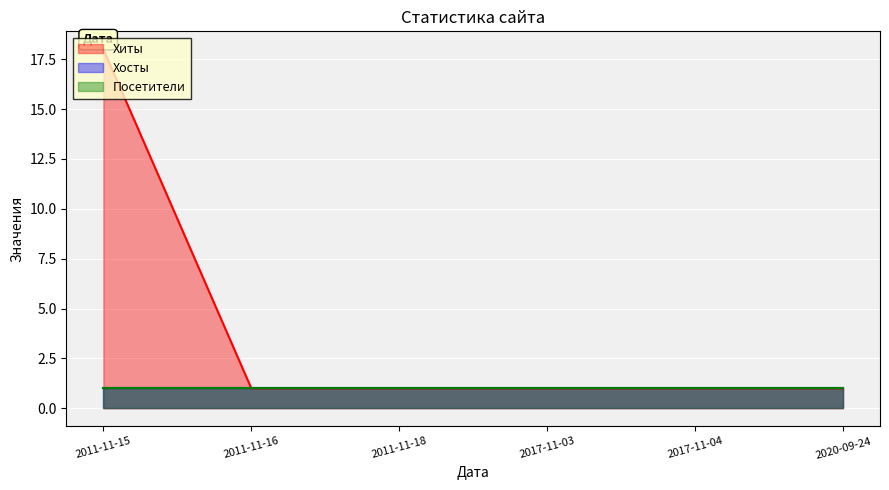

Read the Хосты value at 2011-11-18.

1